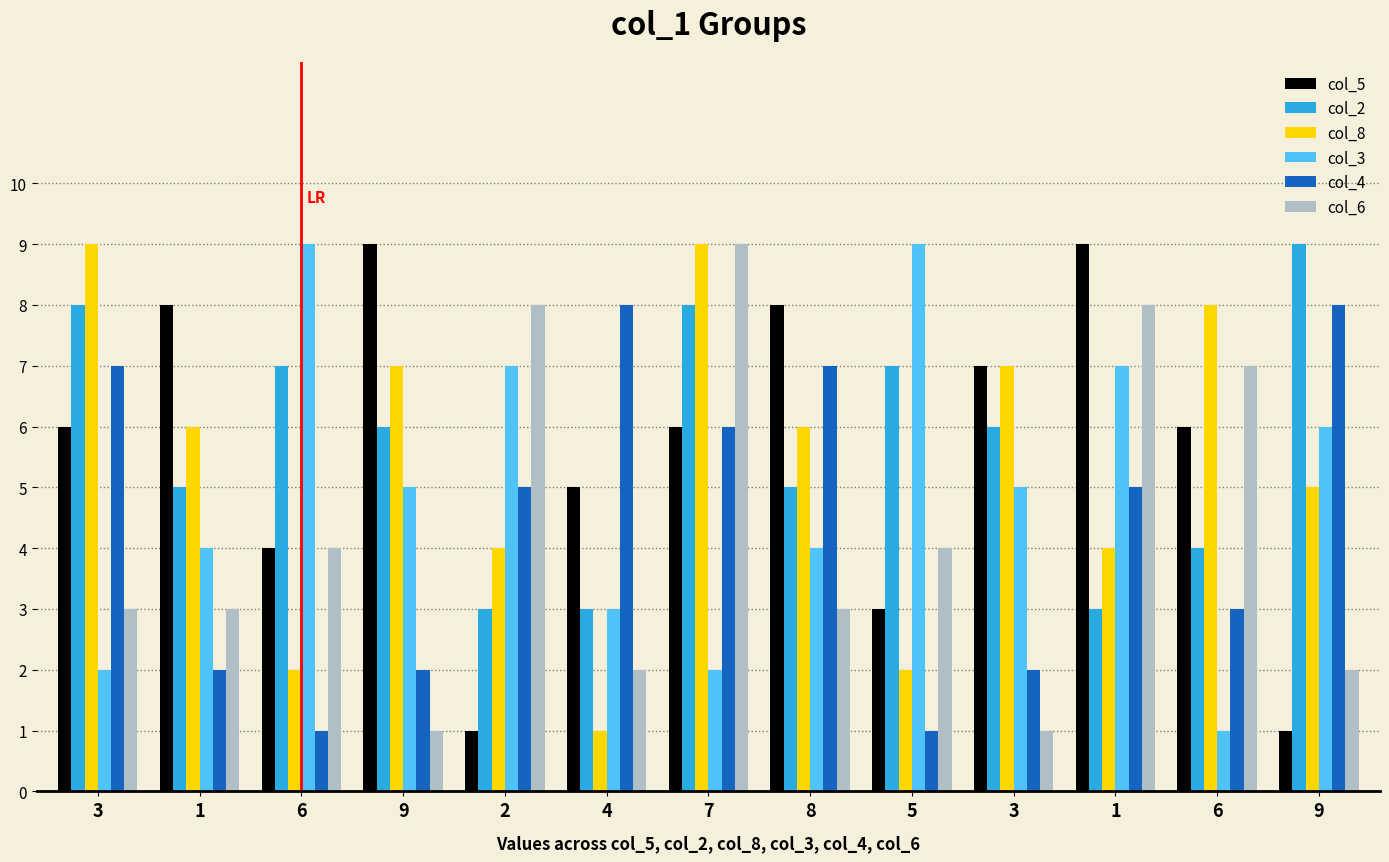

What are all the series names shown in the legend?

col_5, col_2, col_8, col_3, col_4, col_6